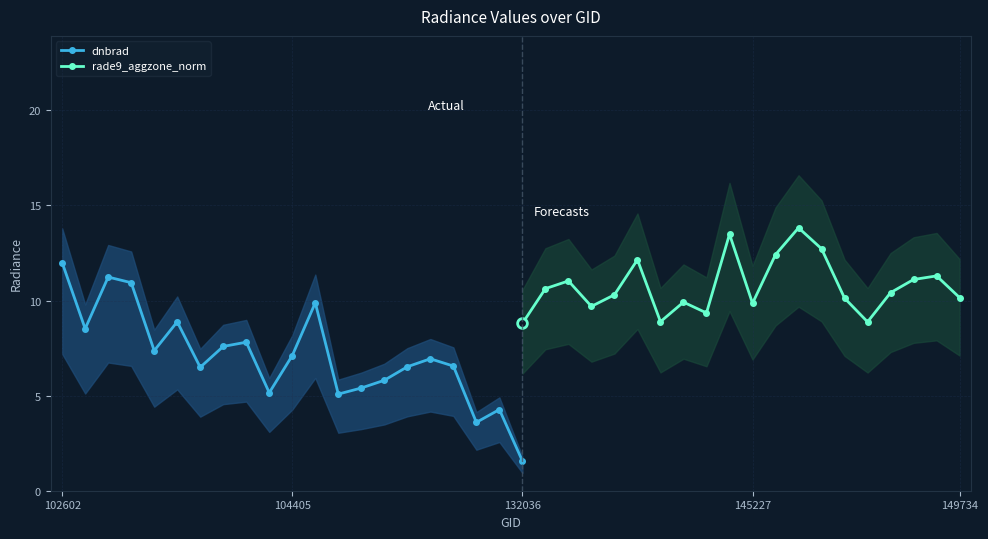

What is the minimum value for dnbrad?

1.6